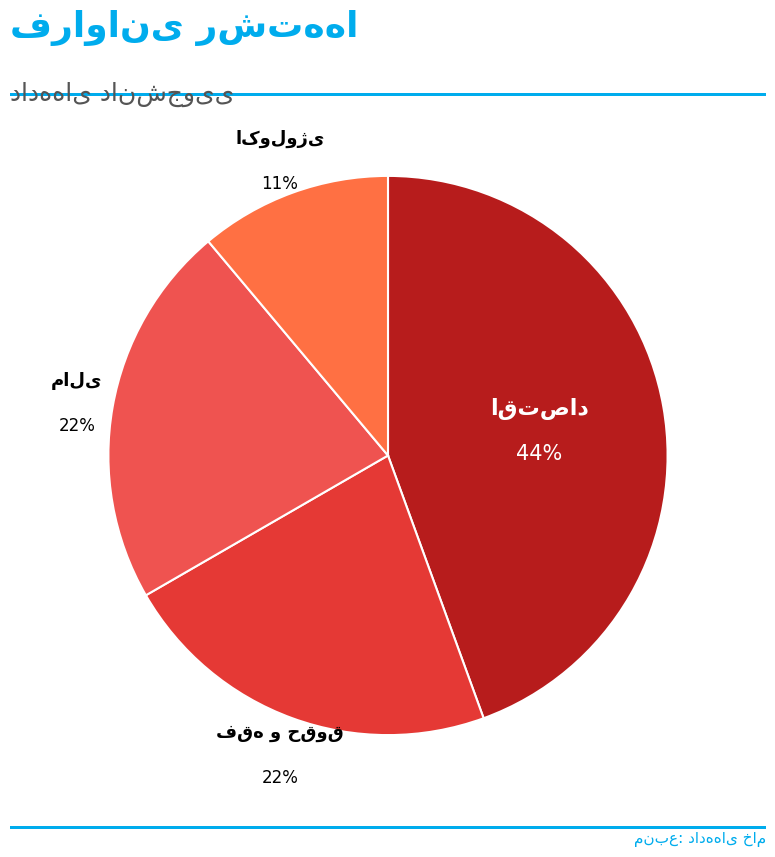

How many slices are in this pie chart?

4